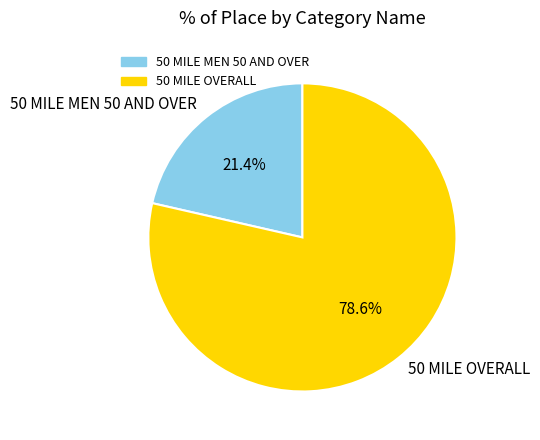

What is the total percentage of 50 MILE OVERALL and 50 MILE MEN 50 AND OVER?

100.0%